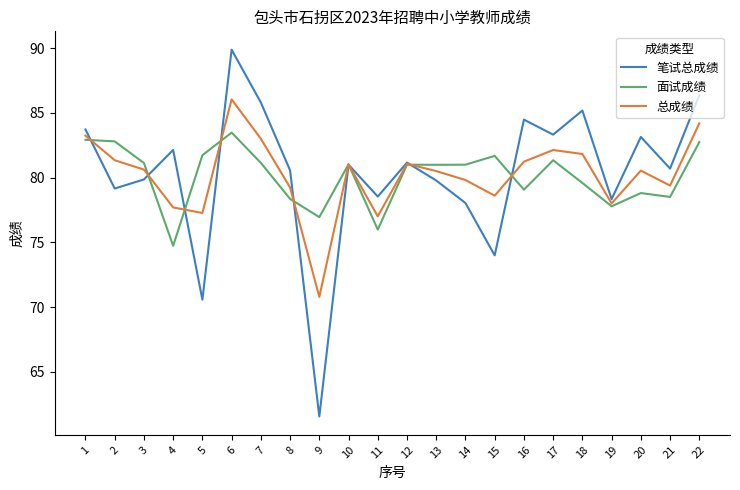

How many categories are shown in the chart?

22